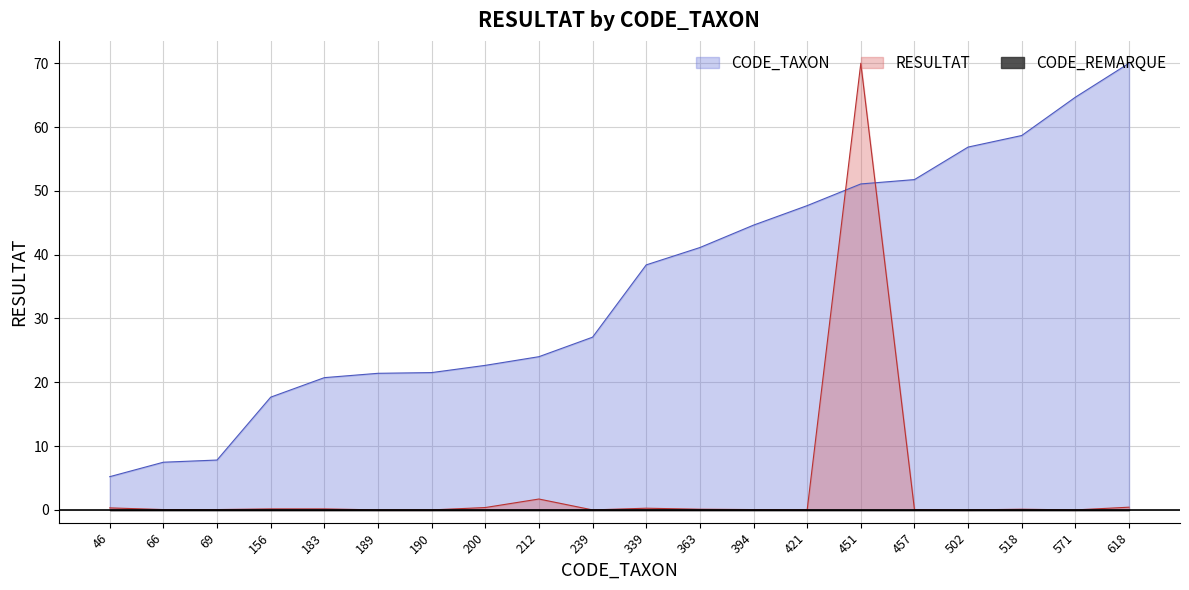

True or false: CODE_TAXON has a value of 21.4 at 189.

True